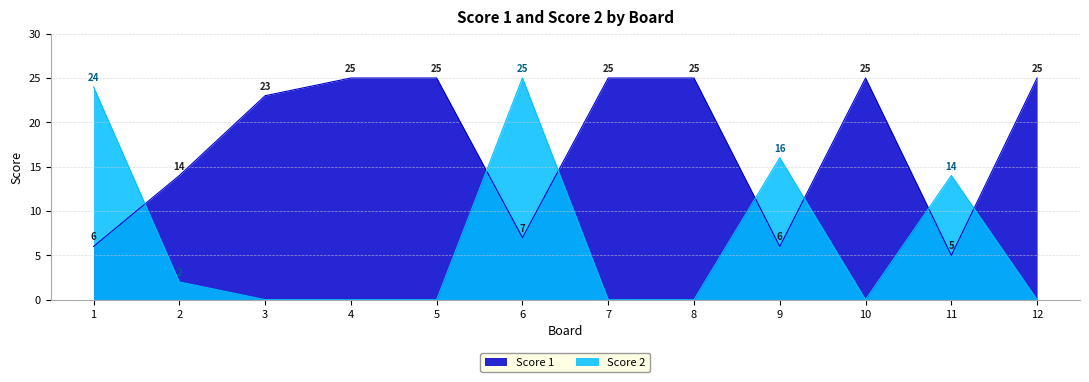

Between which two adjacent categories do Score 2 and Score 1 first intersect?

1 and 2